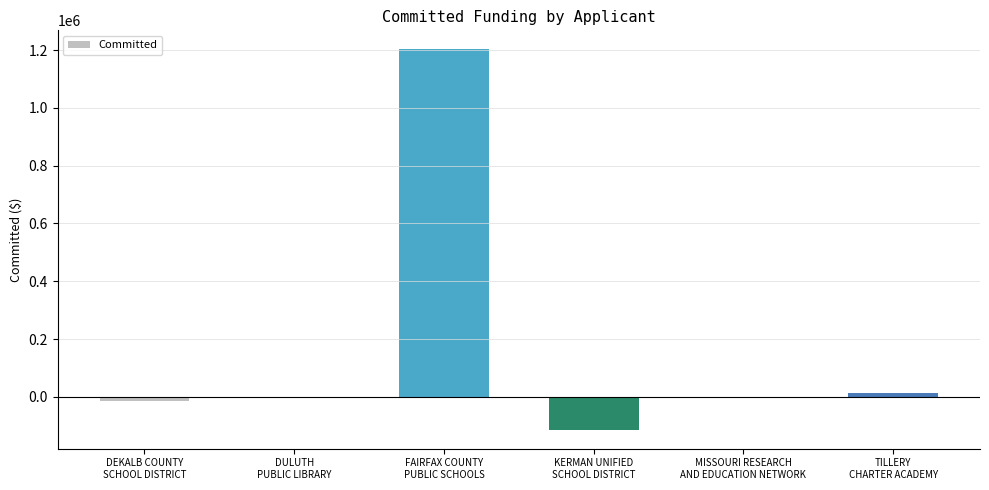

Which category has the highest value across all series?

FAIRFAX COUNTY
PUBLIC SCHOOLS